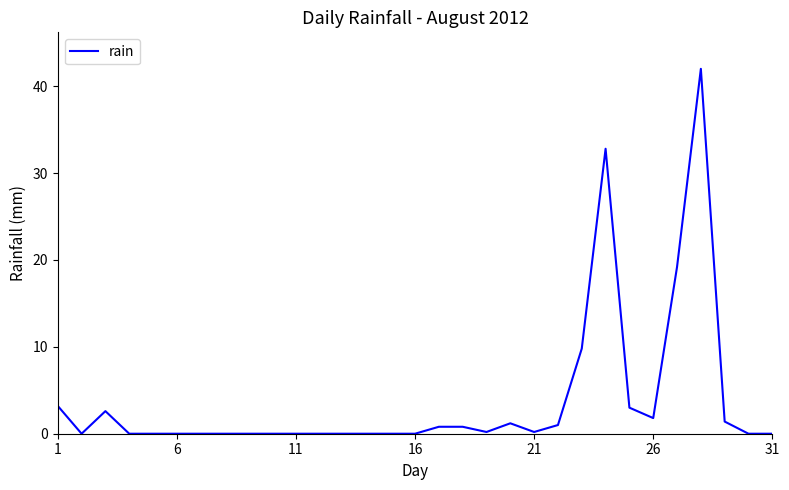

Reading left to right, extract all data points from this chart.

3.2	0.0	2.6	0.0	0.0	0.0	0.0	0.0	0.0	0.0	0.0	0.0	0.0	0.0	0.0	0.0	0.8	0.8	0.2	1.2	0.2	1.0	9.8	32.8	3.0	1.8	19.2	42.0	1.4	0.0	0.0